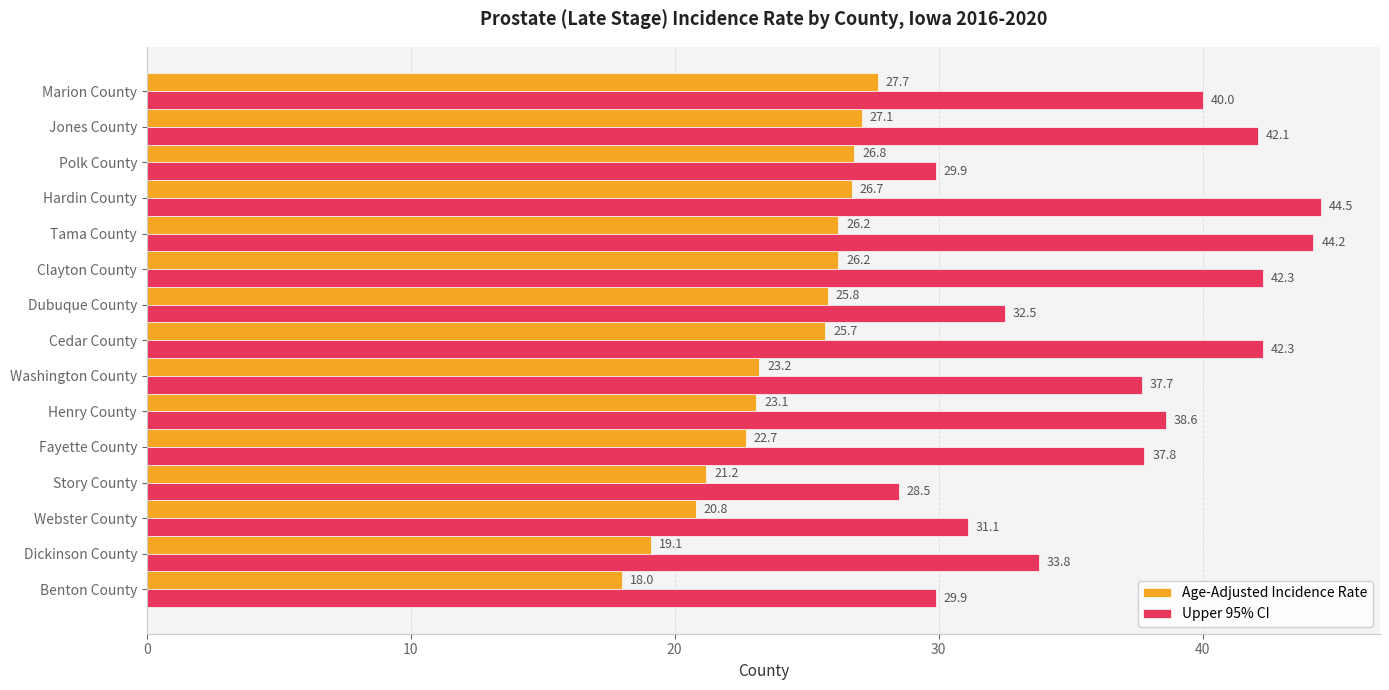

Rank the series by their maximum value, from lowest to highest.

Age-Adjusted Incidence Rate, Upper 95% CI